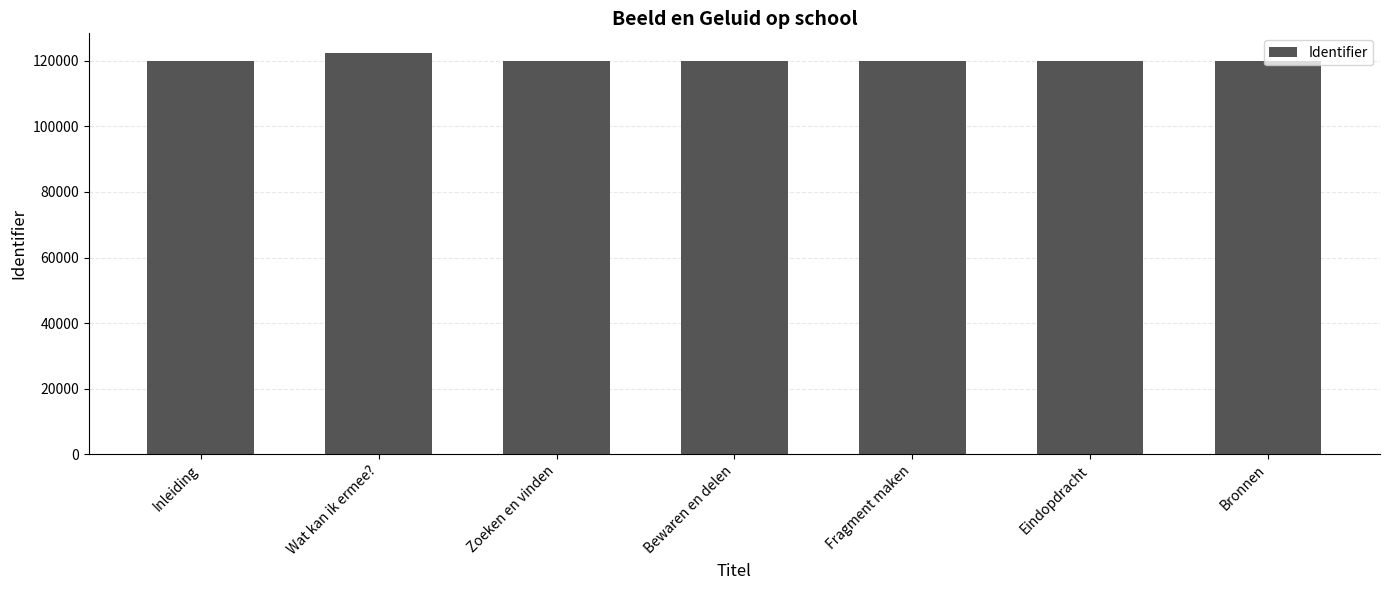

At which label does the data first exceed 119942?

Wat kan ik ermee?